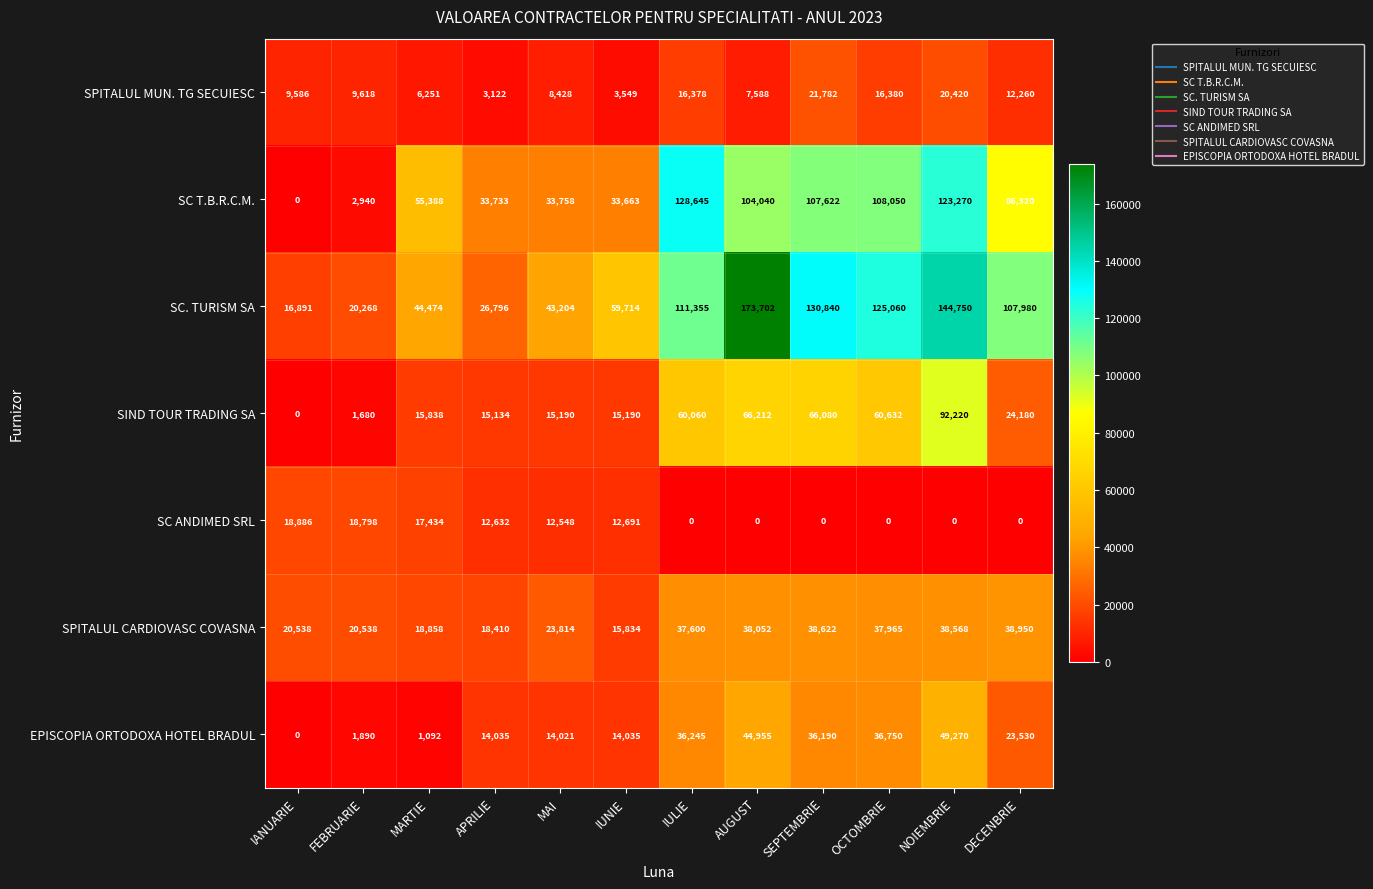

Is it true that SC ANDIMED SRL equals 6737 at NOIEMBRIE?

False